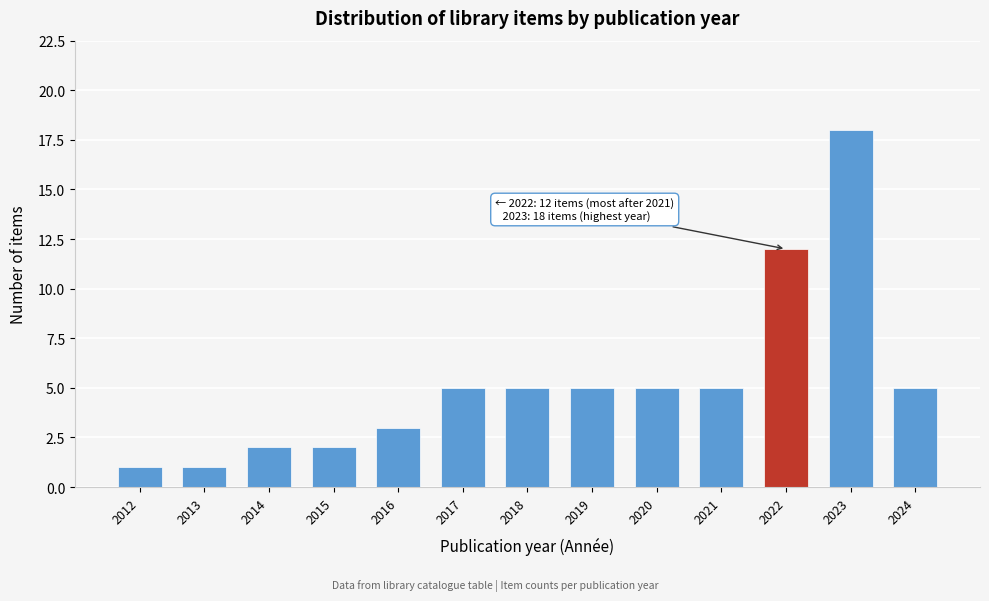

Reading left to right, transcribe all the data shown in this chart.

1	1	2	2	3	5	5	5	5	5	12	18	5